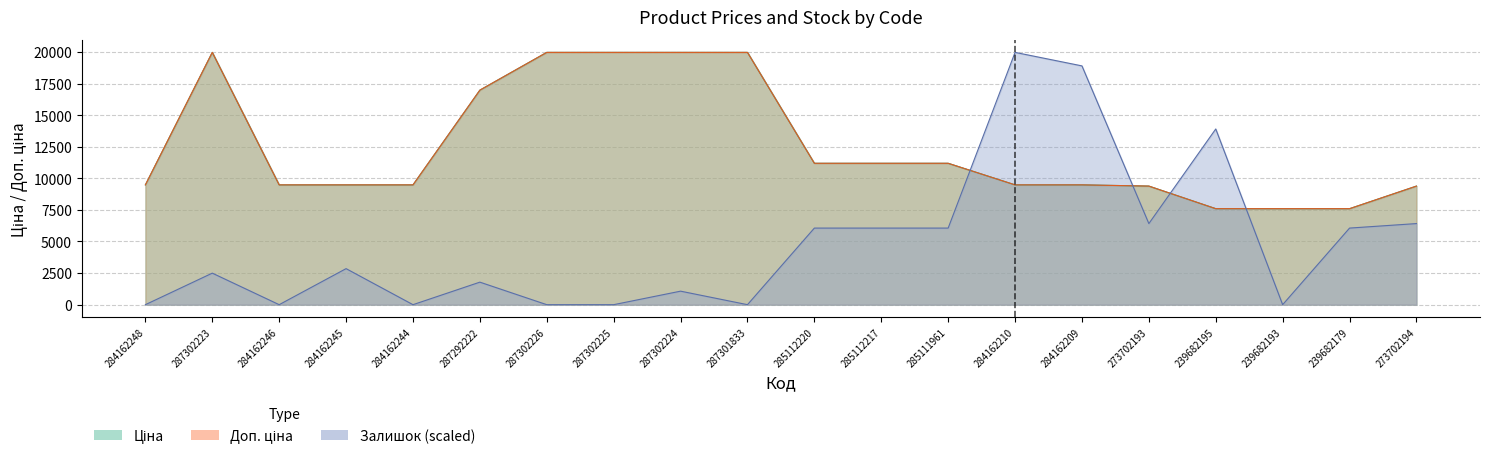

How many values in the Ціна series exceed 9480?

15